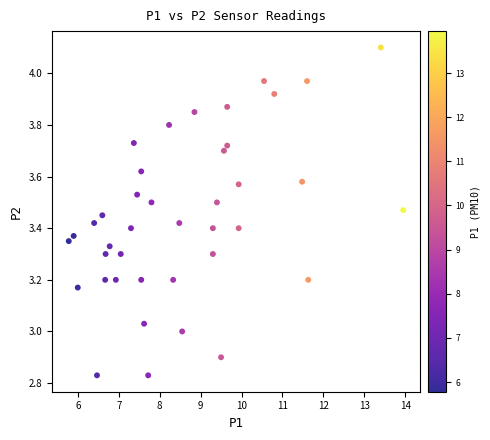

What is the range of Y values (max minus min)?

1.3